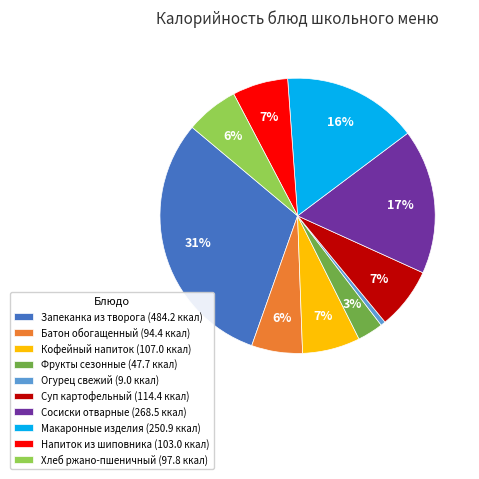

Is there any slice that represents more than half of the pie?

No